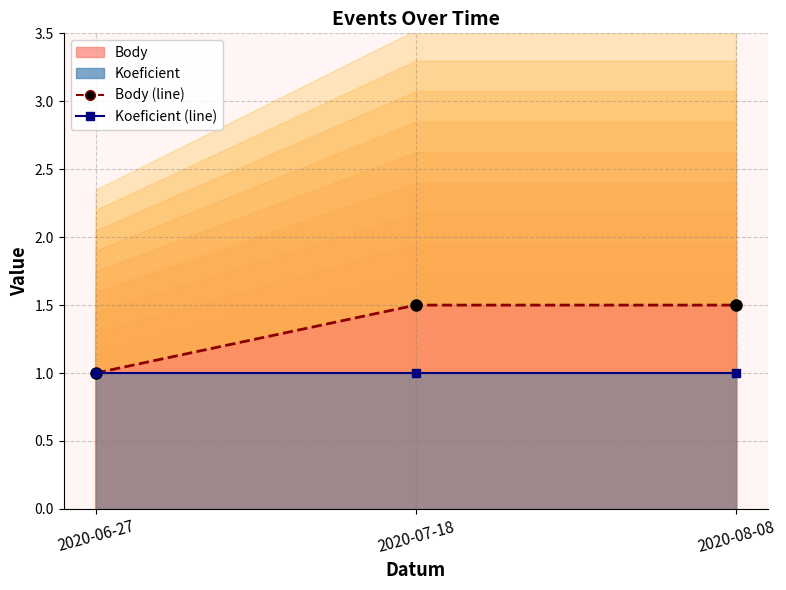

Rank the series at 2020-08-08 from lowest to highest value.

Koeficient (line), Body (line)